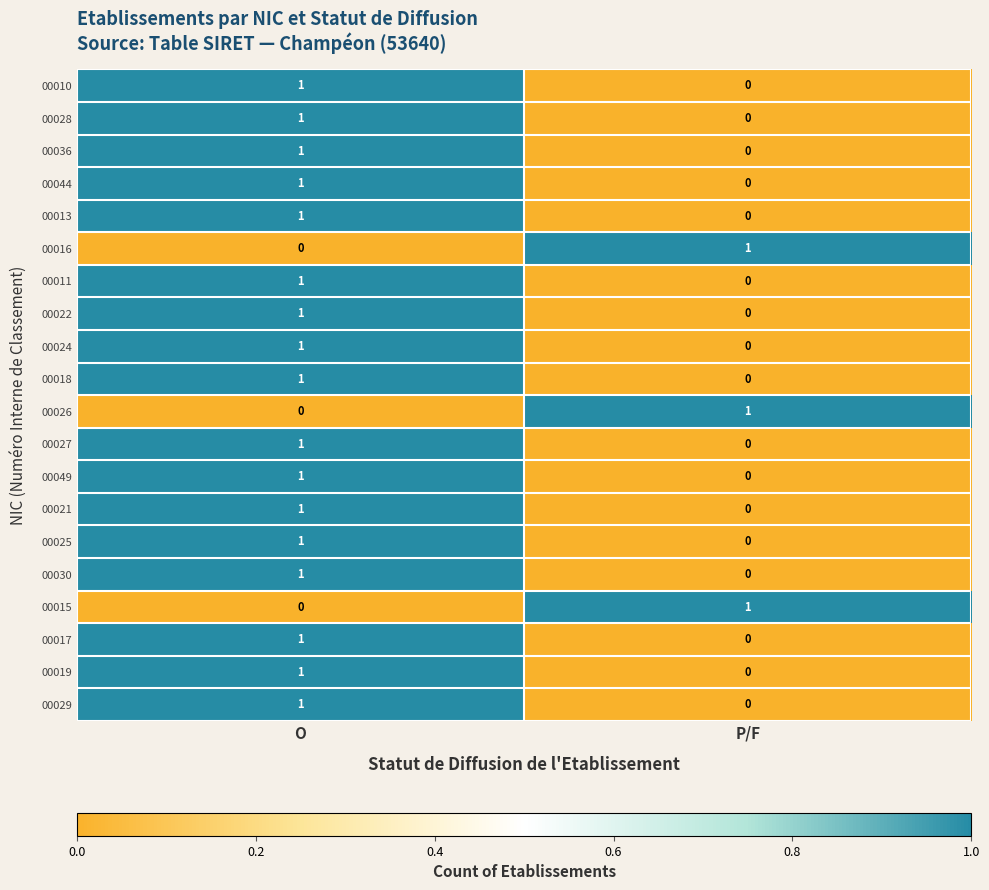

List the labels in order of 00015 value, smallest first.

O, P/F